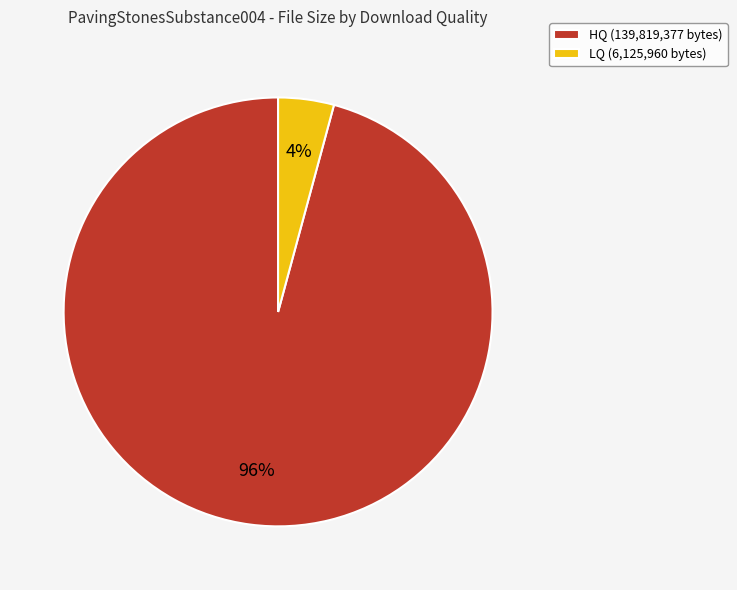

To the nearest percent, what portion does HQ represent?

96%